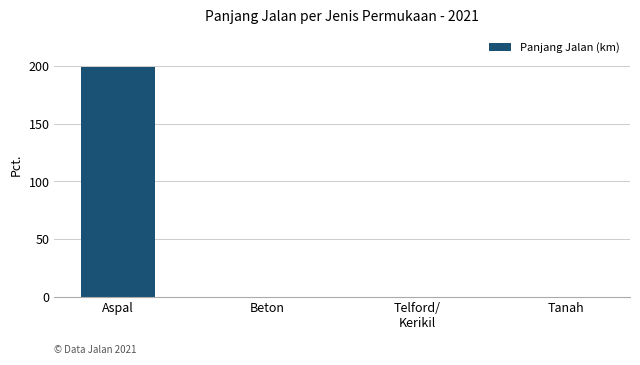

What is the sum of all values?

199.1